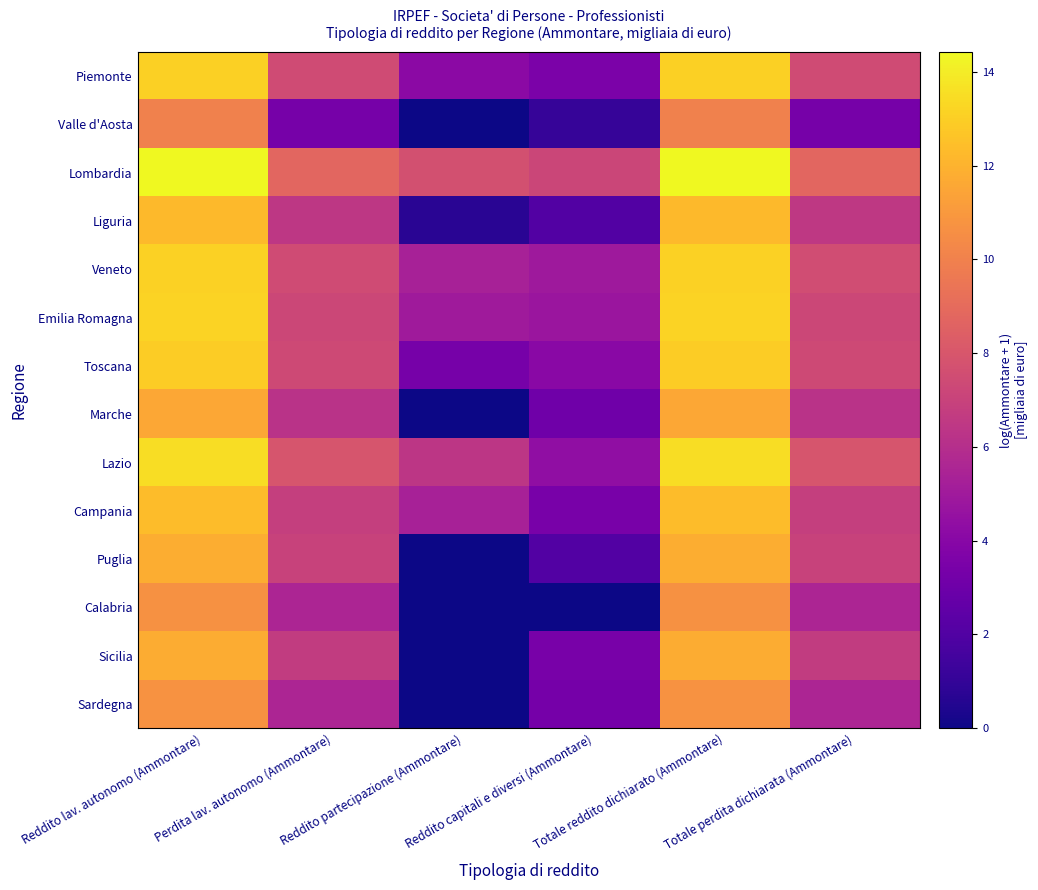

Reading left to right, list all the values displayed in this chart.

Piemonte: Reddito lav. autonomo (Ammontare)=13.1	Perdita lav. autonomo (Ammontare)=7.5	Reddito partecipazione (Ammontare)=4.1	Reddito capitali e diversi (Ammontare)=3.5	Totale reddito dichiarato (Ammontare)=13.1	Totale perdita dichiarata (Ammontare)=7.5
Valle d'Aosta: Reddito lav. autonomo (Ammontare)=10.0	Perdita lav. autonomo (Ammontare)=3.4	Reddito partecipazione (Ammontare)=0.0	Reddito capitali e diversi (Ammontare)=1.1	Totale reddito dichiarato (Ammontare)=10.0	Totale perdita dichiarata (Ammontare)=3.4
Lombardia: Reddito lav. autonomo (Ammontare)=14.4	Perdita lav. autonomo (Ammontare)=8.8	Reddito partecipazione (Ammontare)=7.7	Reddito capitali e diversi (Ammontare)=7.2	Totale reddito dichiarato (Ammontare)=14.4	Totale perdita dichiarata (Ammontare)=8.8
Liguria: Reddito lav. autonomo (Ammontare)=12.3	Perdita lav. autonomo (Ammontare)=6.5	Reddito partecipazione (Ammontare)=0.7	Reddito capitali e diversi (Ammontare)=2.1	Totale reddito dichiarato (Ammontare)=12.3	Totale perdita dichiarata (Ammontare)=6.5
Veneto: Reddito lav. autonomo (Ammontare)=13.1	Perdita lav. autonomo (Ammontare)=7.5	Reddito partecipazione (Ammontare)=5.3	Reddito capitali e diversi (Ammontare)=4.9	Totale reddito dichiarato (Ammontare)=13.1	Totale perdita dichiarata (Ammontare)=7.5
Emilia Romagna: Reddito lav. autonomo (Ammontare)=13.2	Perdita lav. autonomo (Ammontare)=7.2	Reddito partecipazione (Ammontare)=5.0	Reddito capitali e diversi (Ammontare)=4.8	Totale reddito dichiarato (Ammontare)=13.2	Totale perdita dichiarata (Ammontare)=7.2
Toscana: Reddito lav. autonomo (Ammontare)=12.9	Perdita lav. autonomo (Ammontare)=7.3	Reddito partecipazione (Ammontare)=3.4	Reddito capitali e diversi (Ammontare)=4.1	Totale reddito dichiarato (Ammontare)=12.9	Totale perdita dichiarata (Ammontare)=7.3
Marche: Reddito lav. autonomo (Ammontare)=11.6	Perdita lav. autonomo (Ammontare)=6.2	Reddito partecipazione (Ammontare)=0.0	Reddito capitali e diversi (Ammontare)=3.0	Totale reddito dichiarato (Ammontare)=11.6	Totale perdita dichiarata (Ammontare)=6.2
Lazio: Reddito lav. autonomo (Ammontare)=13.5	Perdita lav. autonomo (Ammontare)=7.9	Reddito partecipazione (Ammontare)=6.4	Reddito capitali e diversi (Ammontare)=4.4	Totale reddito dichiarato (Ammontare)=13.5	Totale perdita dichiarata (Ammontare)=7.9
Campania: Reddito lav. autonomo (Ammontare)=12.4	Perdita lav. autonomo (Ammontare)=6.8	Reddito partecipazione (Ammontare)=5.3	Reddito capitali e diversi (Ammontare)=3.4	Totale reddito dichiarato (Ammontare)=12.4	Totale perdita dichiarata (Ammontare)=6.8
Puglia: Reddito lav. autonomo (Ammontare)=11.8	Perdita lav. autonomo (Ammontare)=7.0	Reddito partecipazione (Ammontare)=0.0	Reddito capitali e diversi (Ammontare)=2.1	Totale reddito dichiarato (Ammontare)=11.8	Totale perdita dichiarata (Ammontare)=7.0
Calabria: Reddito lav. autonomo (Ammontare)=10.7	Perdita lav. autonomo (Ammontare)=5.6	Reddito partecipazione (Ammontare)=0.0	Reddito capitali e diversi (Ammontare)=0.0	Totale reddito dichiarato (Ammontare)=10.7	Totale perdita dichiarata (Ammontare)=5.6
Sicilia: Reddito lav. autonomo (Ammontare)=11.7	Perdita lav. autonomo (Ammontare)=6.7	Reddito partecipazione (Ammontare)=0.0	Reddito capitali e diversi (Ammontare)=3.4	Totale reddito dichiarato (Ammontare)=11.7	Totale perdita dichiarata (Ammontare)=6.7
Sardegna: Reddito lav. autonomo (Ammontare)=10.8	Perdita lav. autonomo (Ammontare)=5.6	Reddito partecipazione (Ammontare)=0.0	Reddito capitali e diversi (Ammontare)=3.3	Totale reddito dichiarato (Ammontare)=10.8	Totale perdita dichiarata (Ammontare)=5.6